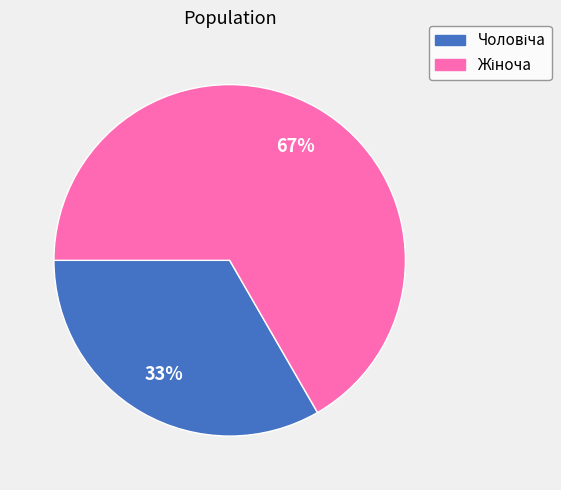

To the nearest percent, what is the average slice percentage?

50%